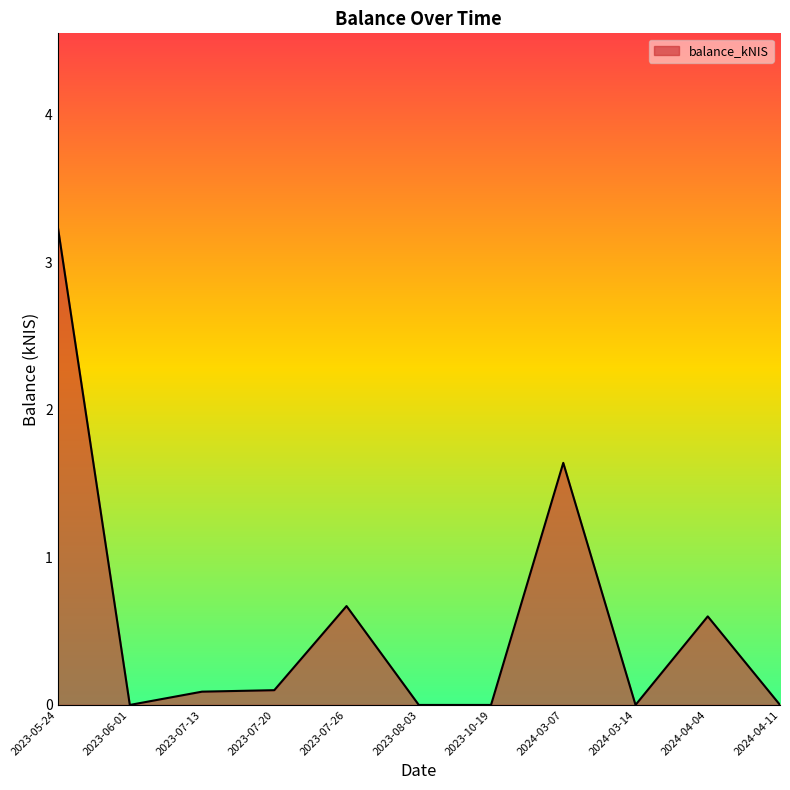

What position from the left is 2023-07-26?

5